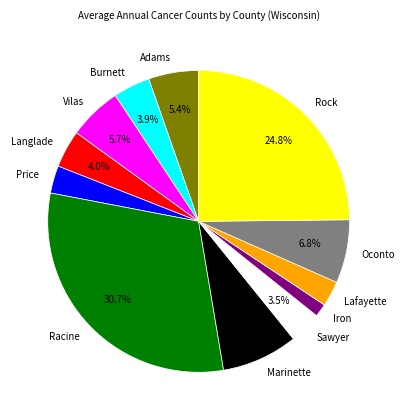

Is there a majority slice in this chart?

No